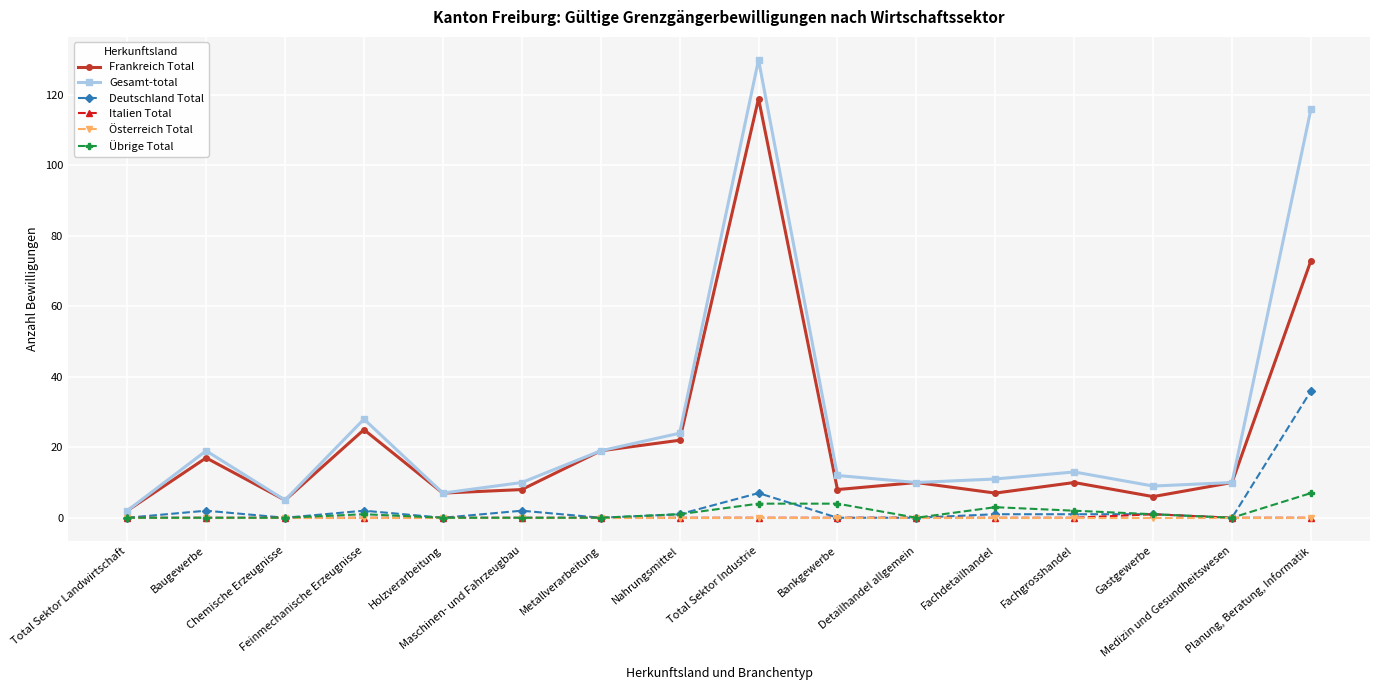

What is the total value across all series at Planung, Beratung, Informatik?

232